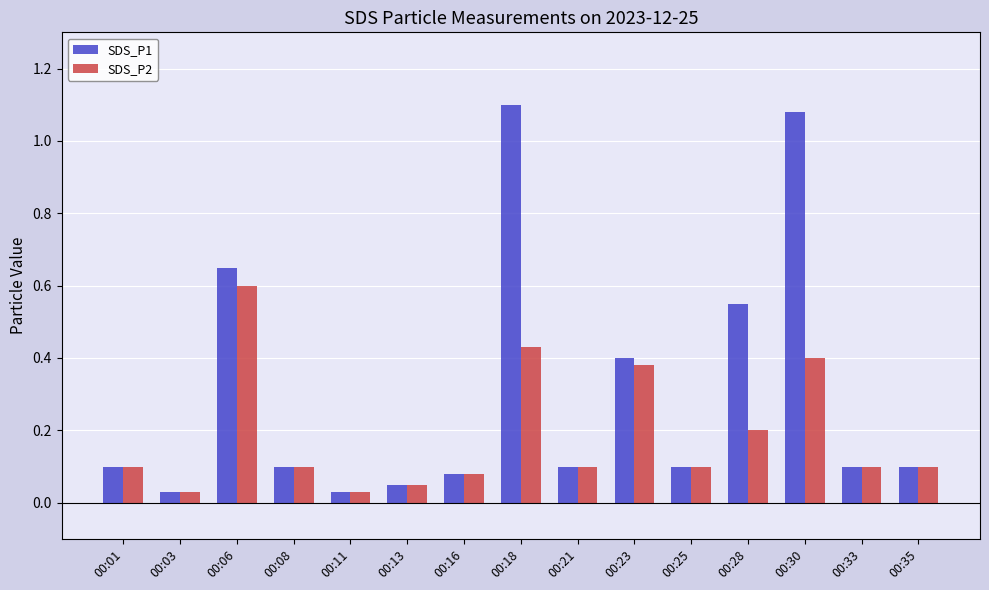

What is the sum of all SDS_P2 values?

2.8